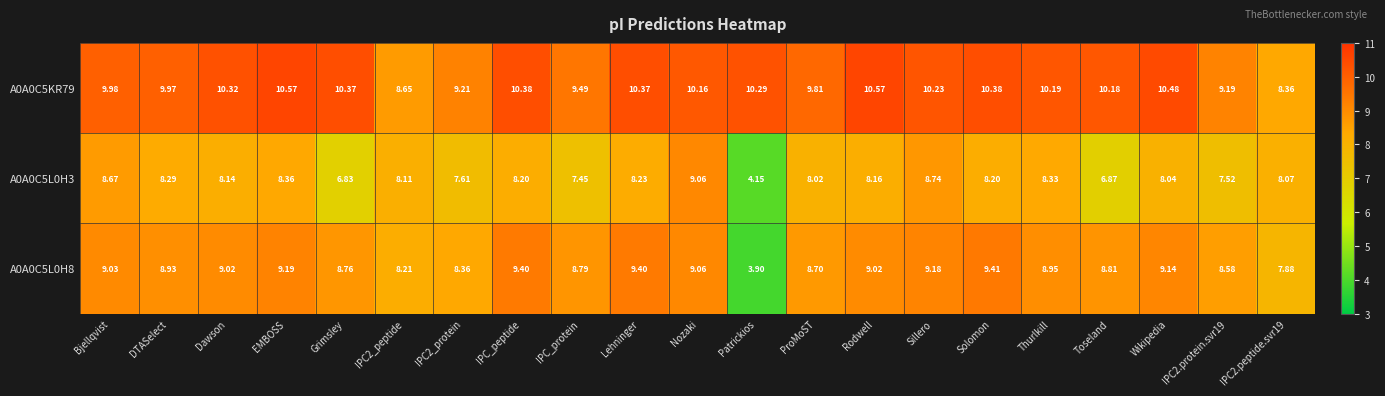

At IPC2.protein.svr19, list the series in order from smallest to largest.

A0A0C5L0H3, A0A0C5L0H8, A0A0C5KR79